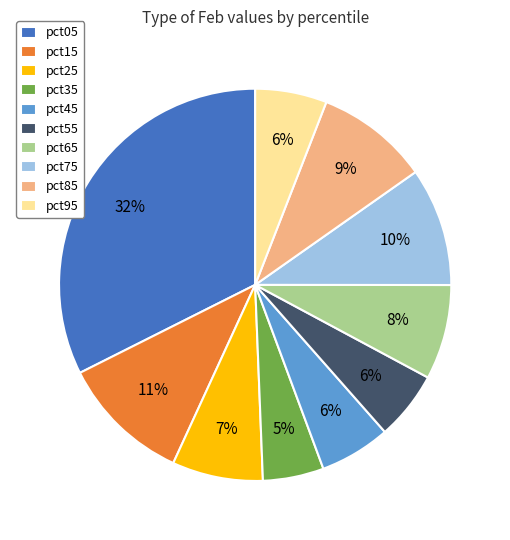

Is it true that pct95 is 14% of the pie?

False